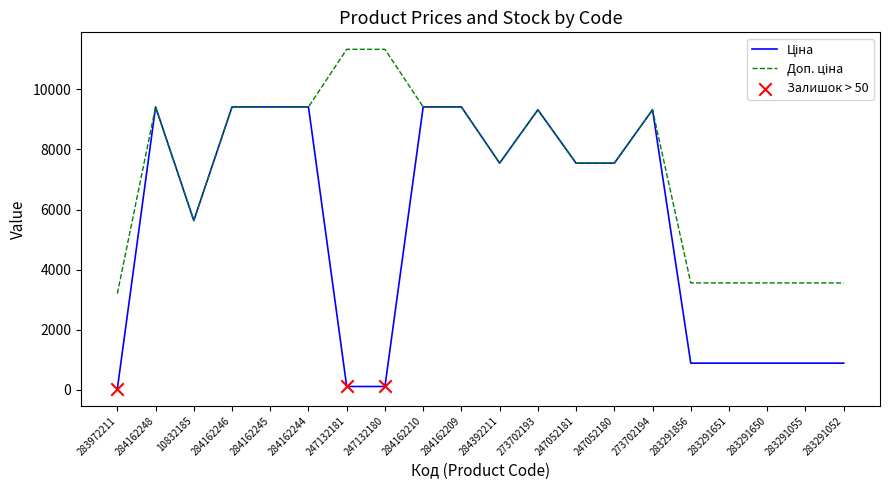

What is the total value across all series at 284162209?

18833.7